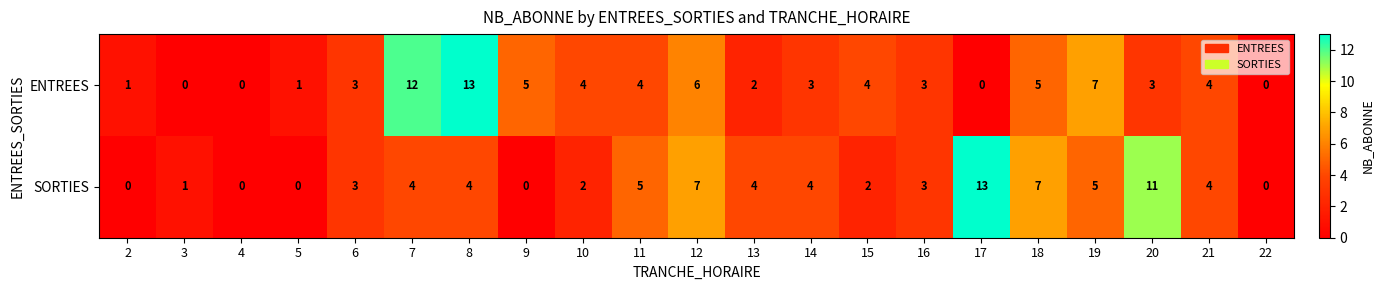

Between 7 and 9, which series saw the biggest shift?

ENTREES